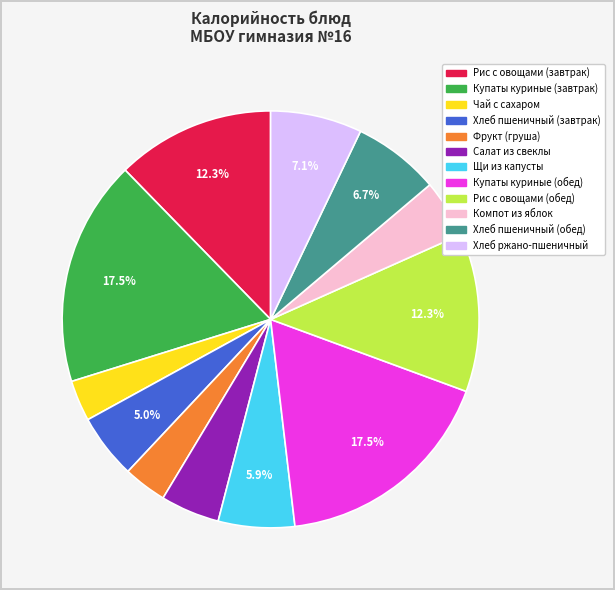

To the nearest percent, what is the combined percentage of Рис с овощами (обед) and Рис с овощами (завтрак)?

25%